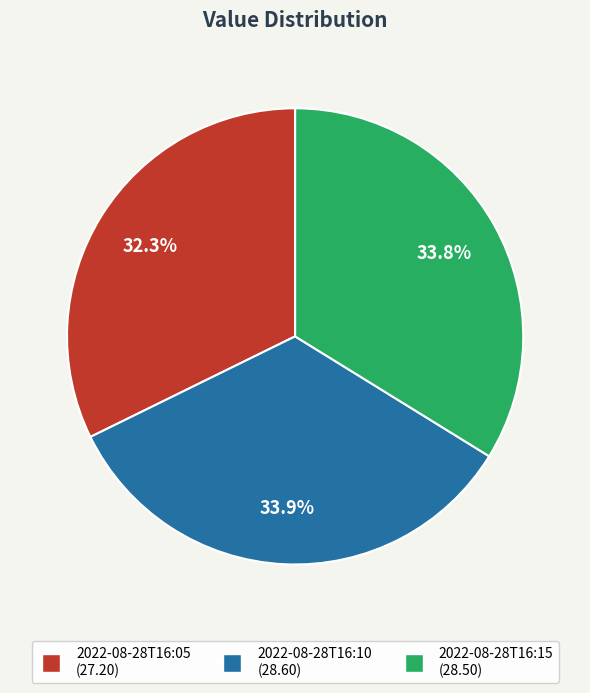

True or false: 2022-08-28T16:05 accounts for 41% of the total.

False